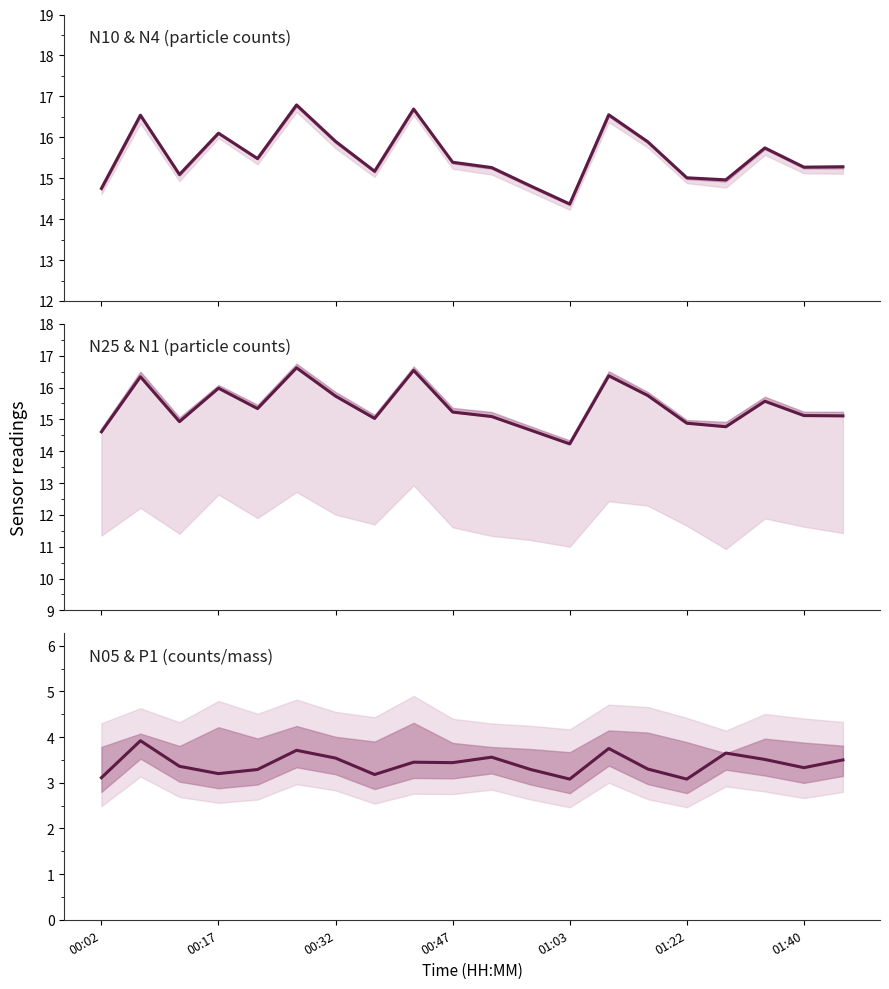

True or false: N10 has more than 1 points higher than both neighbors.

True